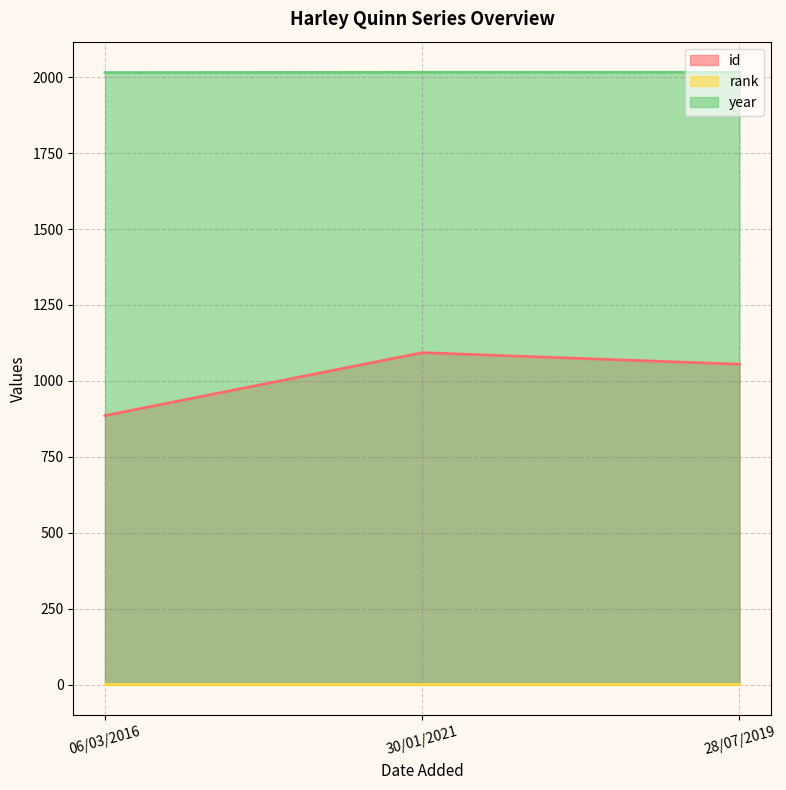

What is the value of the year point at the 1st from the left?

2015